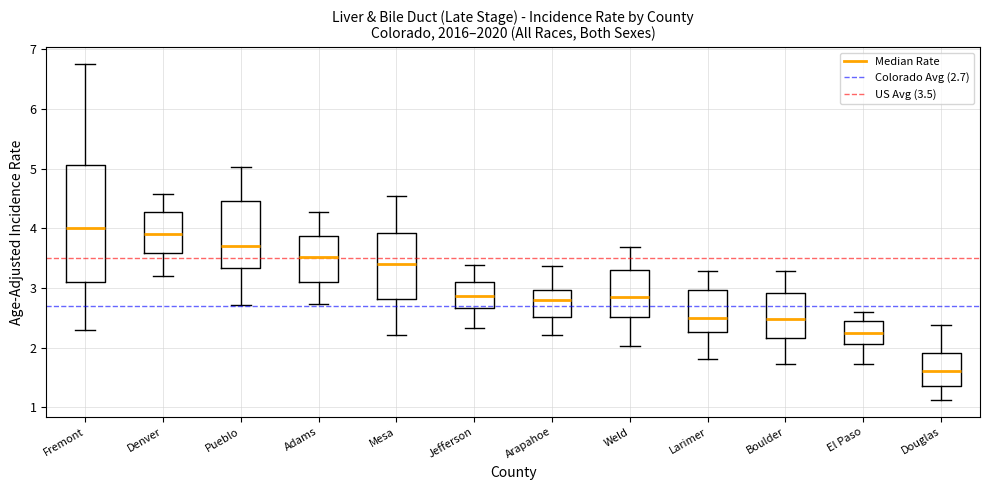

Comparing the boxes themselves (not the whiskers), which one is the tallest?

Fremont